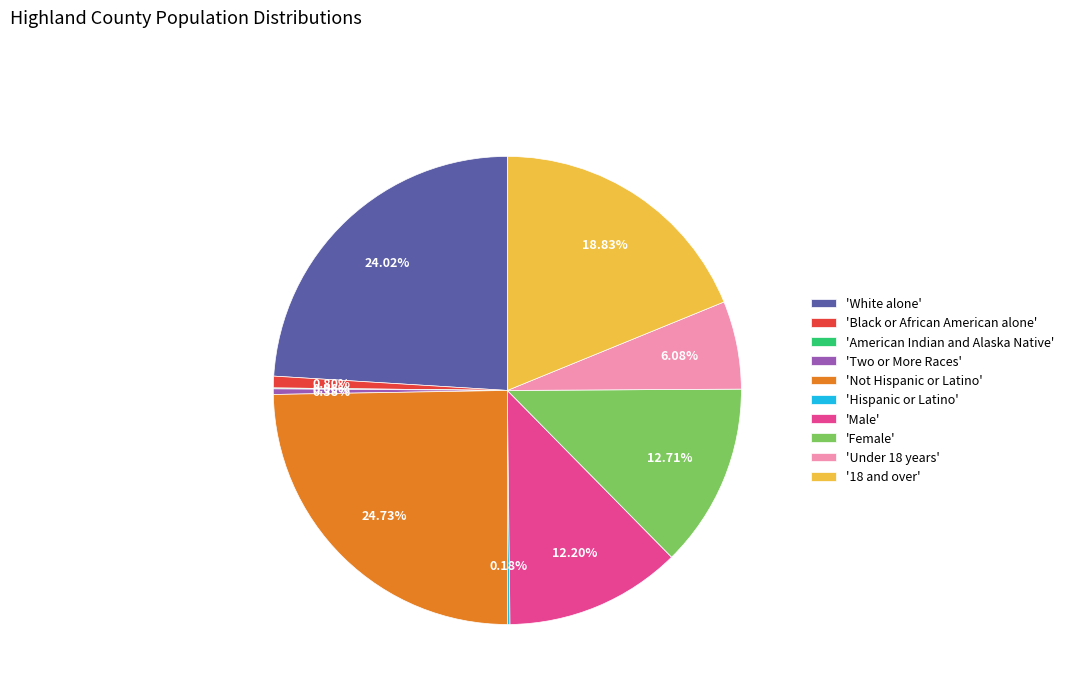

Is there a majority slice in this chart?

No